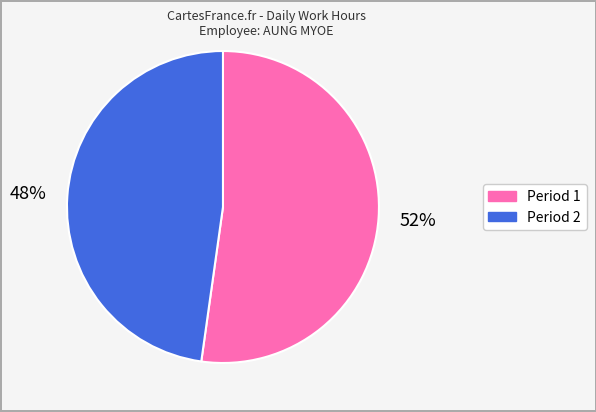

To the nearest percent, what is the difference between the largest and smallest slice percentages?

4%